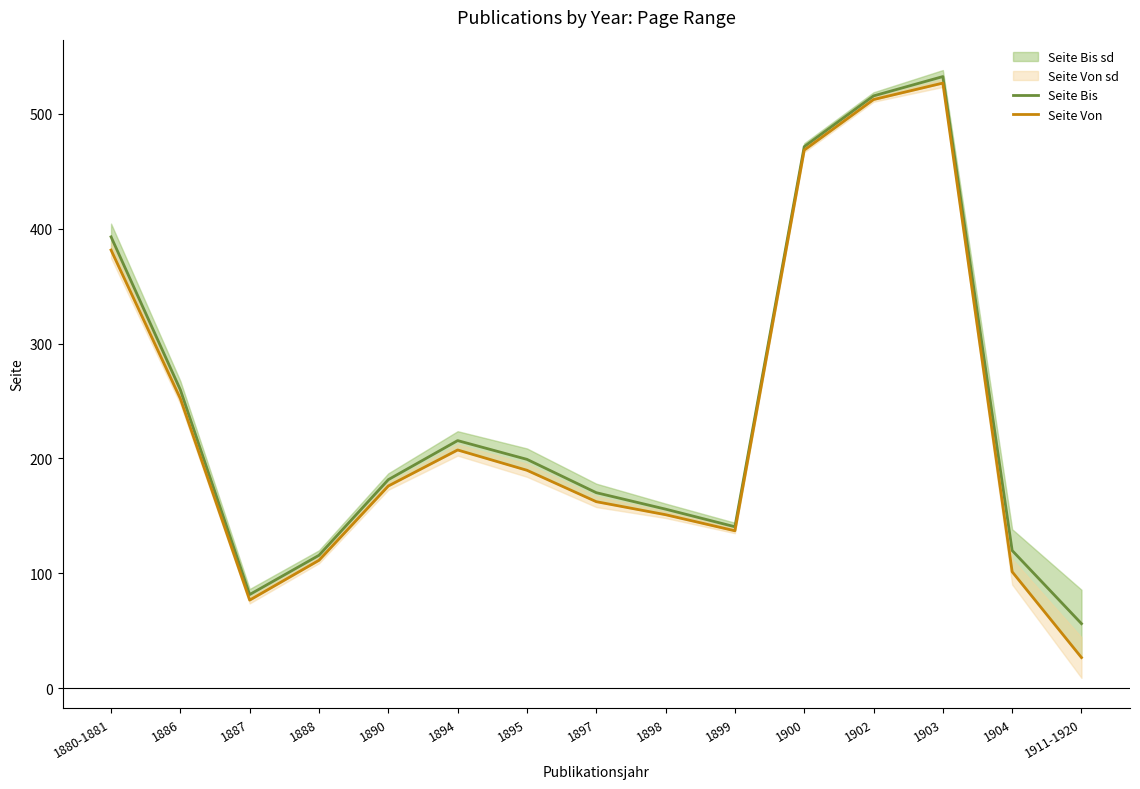

List the series in order of their overall mean, lowest first.

Seite Von, Seite Bis